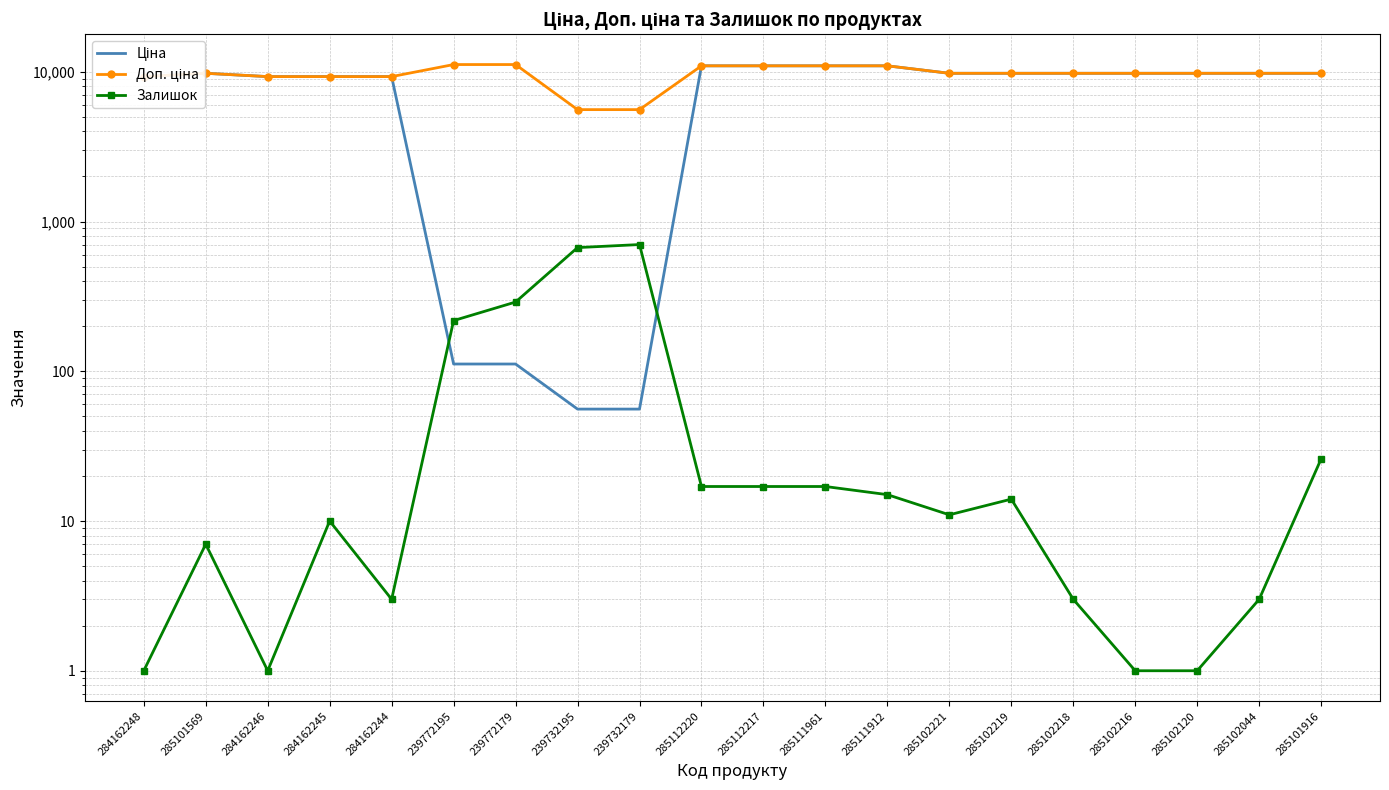

How many interior local peaks does the Доп. ціна series have?

1